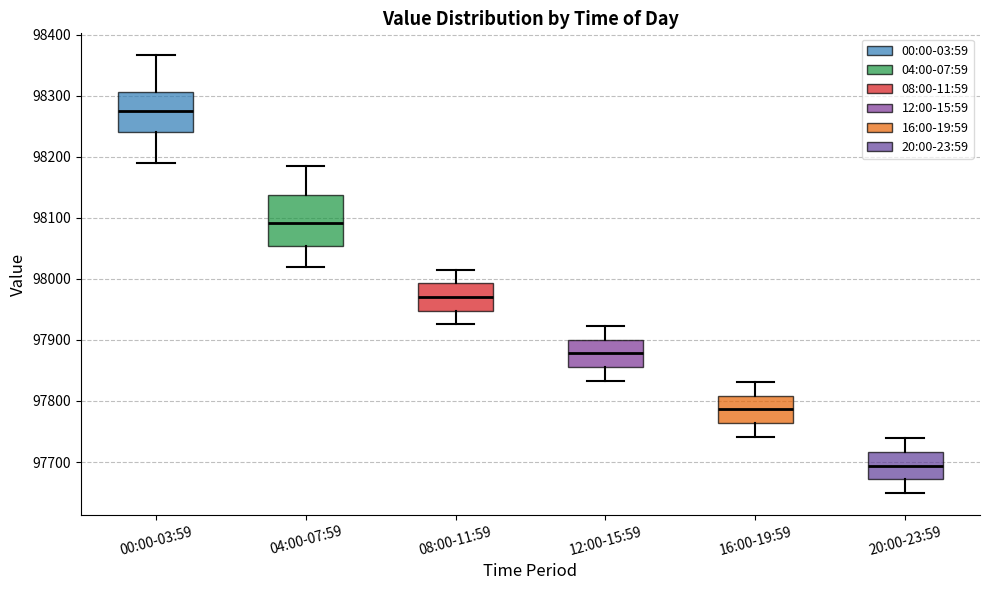

Which box's median line is the lowest?

20:00-23:59